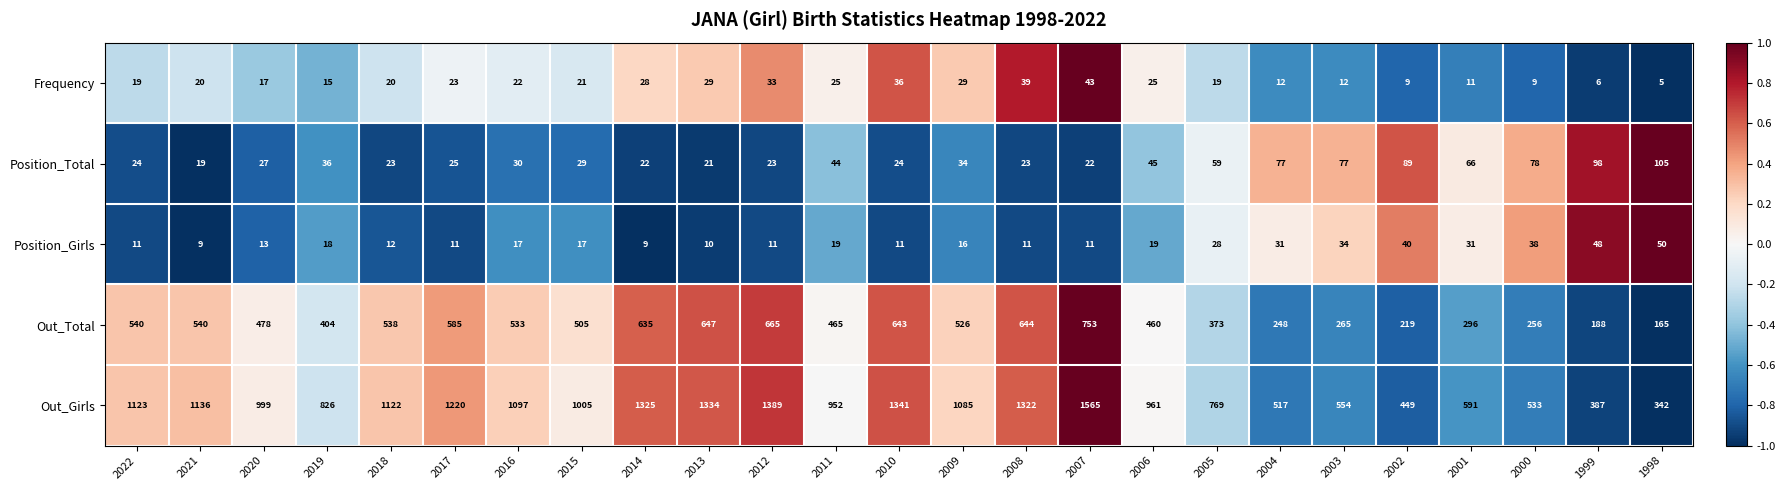

Which series has the largest total across all categories?

Out_Girls